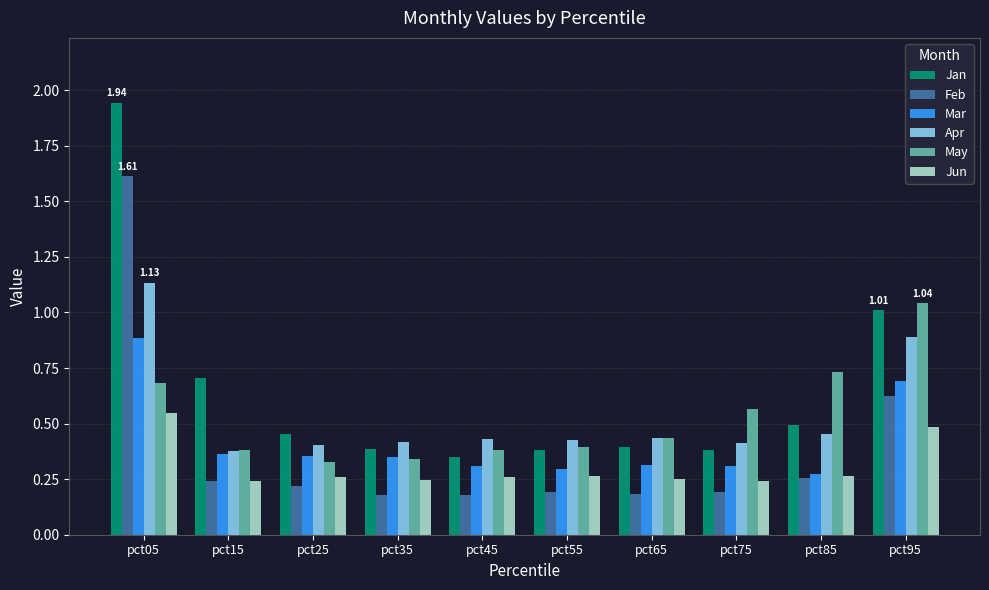

How many data points does each series have?

10